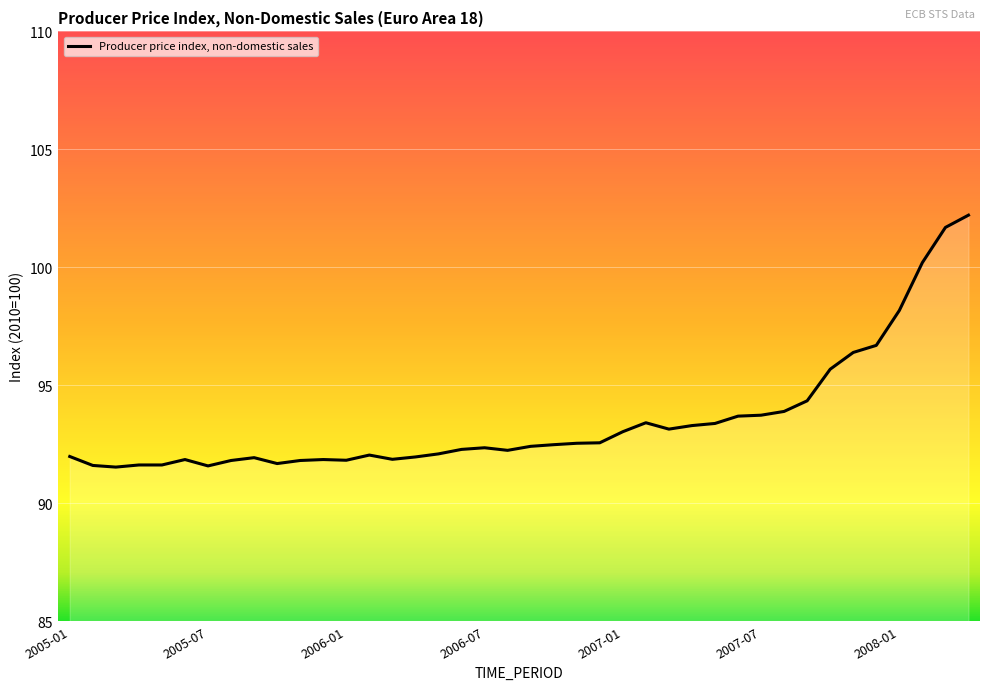

What is the minimum value shown in the chart?

91.5